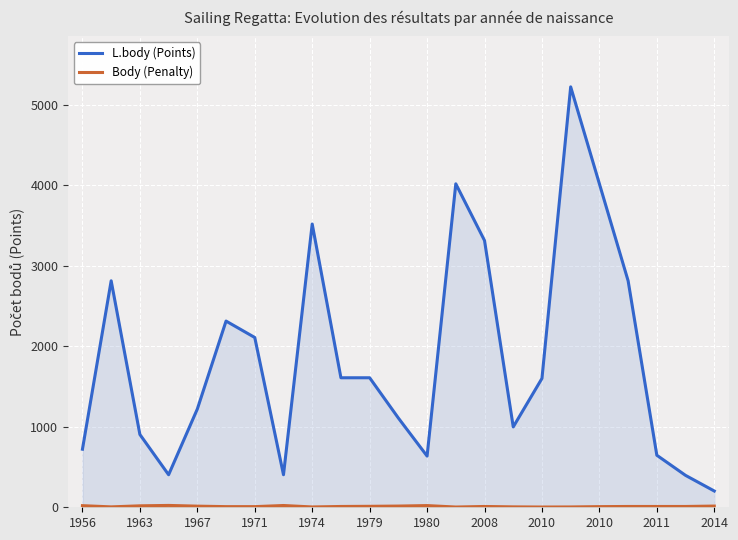

Reading left to right, what are all the values shown in this chart?

L.body (Points): 721	2812	904	404	1220	2312	2108	404	3517	1608	1608	1108	636	4016	3312	998	1600	5220	4016	2812	646	396	202
Body (Penalty): 20	5	18	23	14	8	8	22	4	10	12	15	21	3	10	5	3	4	8	10	10	10	15